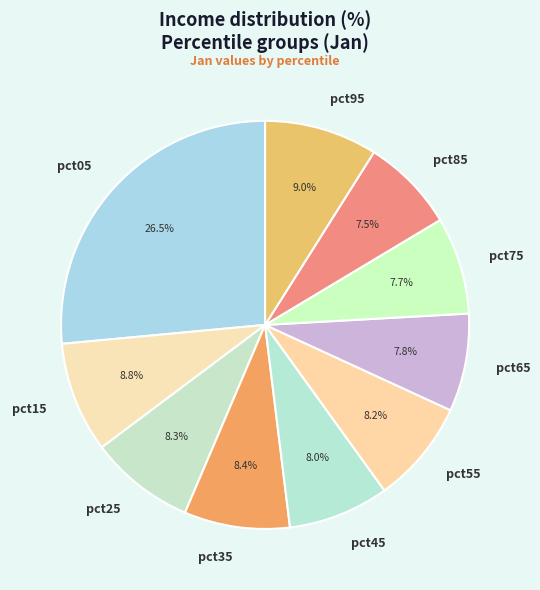

To the nearest percent, what is the difference between the pct65 and pct05 slice percentages?

19%